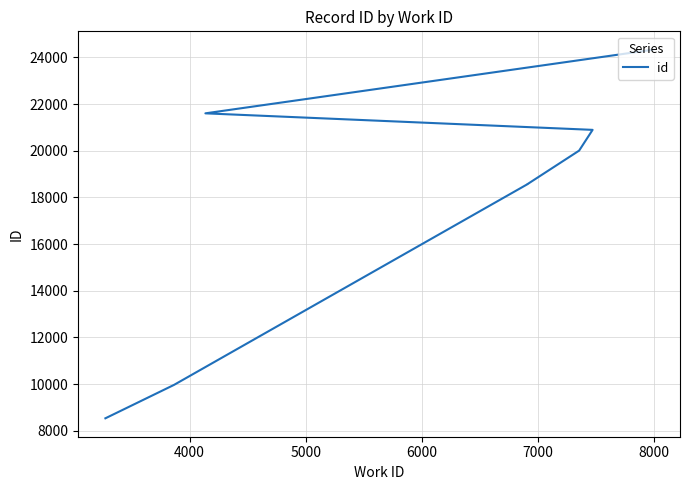

Does the chart have visible grid lines?

Yes